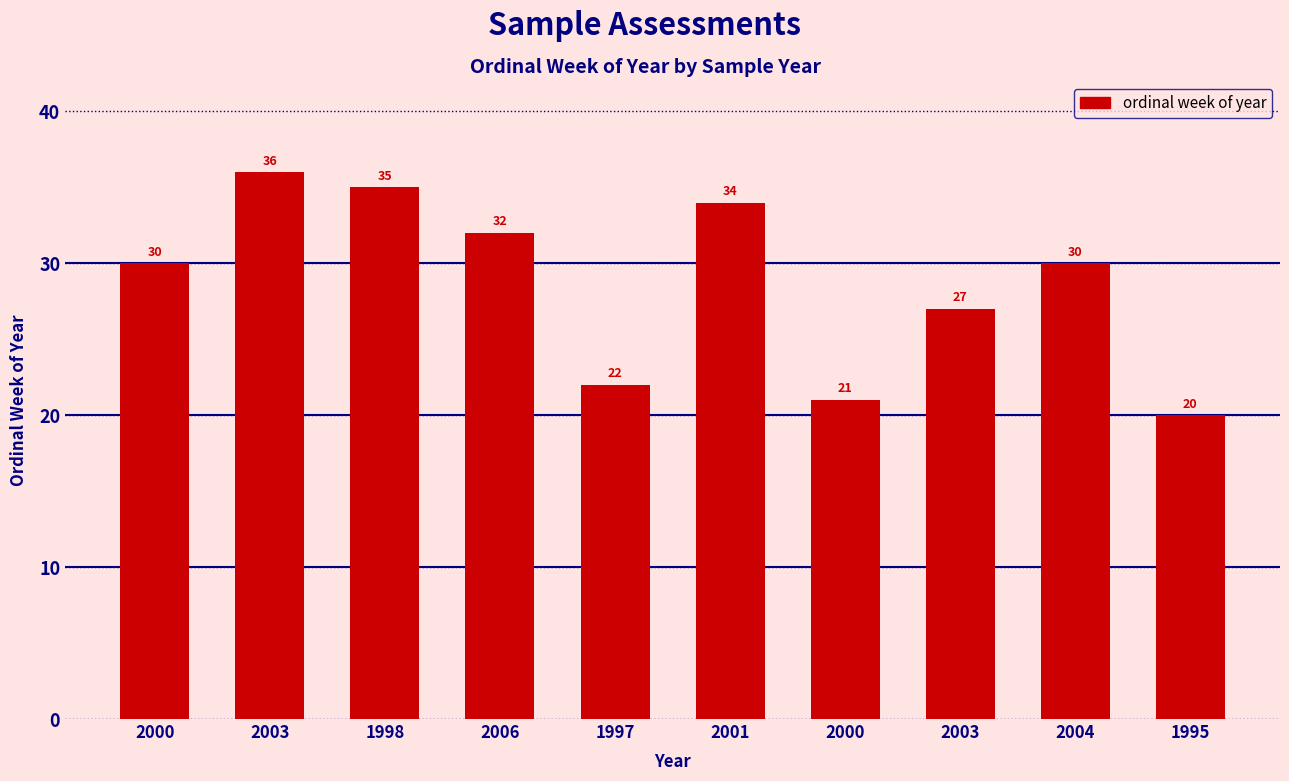

What is the label of the 7th bar from the left?

2000